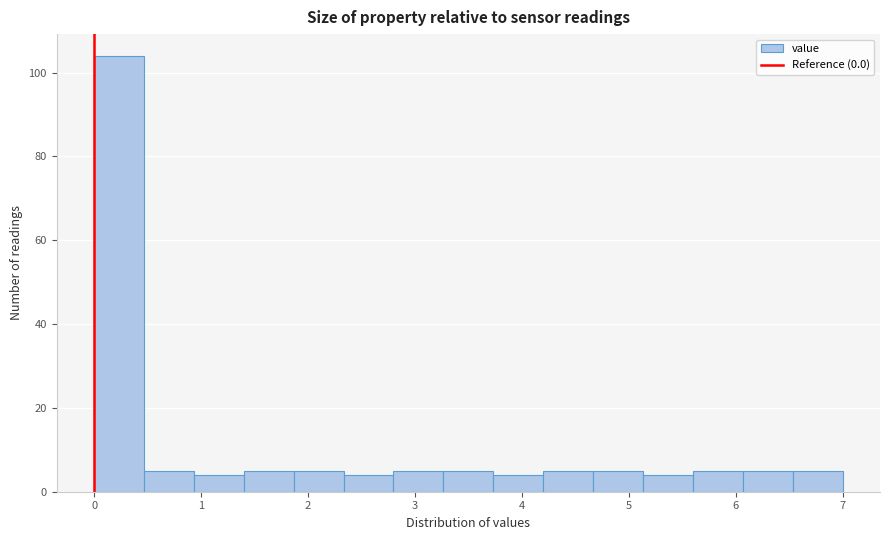

Reading left to right, transcribe this chart: for each bar, give the range it covers on the x-axis and its height. Neither the bar edges nor the heights are printed on the chart, so give them approximately, as read against the axes.

0.0 to 0.5: 104
0.5 to 0.9: 6
0.9 to 1.4: 4
1.4 to 1.9: 6
1.9 to 2.3: 6
2.3 to 2.8: 4
2.8 to 3.3: 6
3.3 to 3.7: 6
3.7 to 4.2: 4
4.2 to 4.7: 6
4.7 to 5.1: 6
5.1 to 5.6: 4
5.6 to 6.1: 6
6.1 to 6.5: 6
6.5 to 7.0: 6